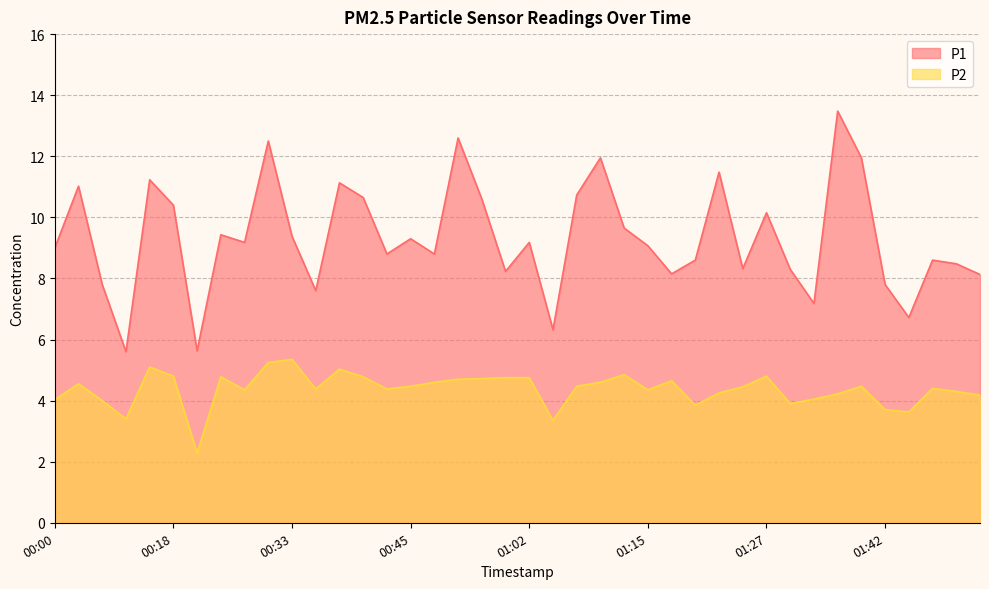

What is the sum of the P2 values at 00:02 and 00:23?

9.3